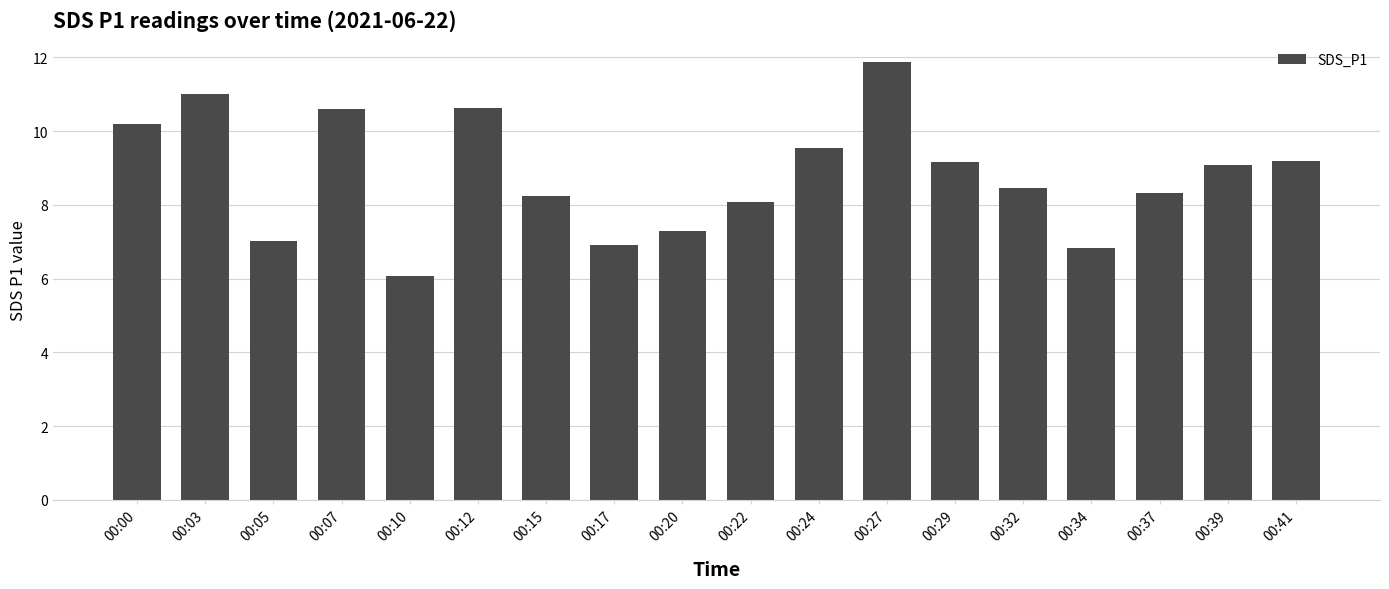

Between 00:00 and 00:39, which is larger?

00:00